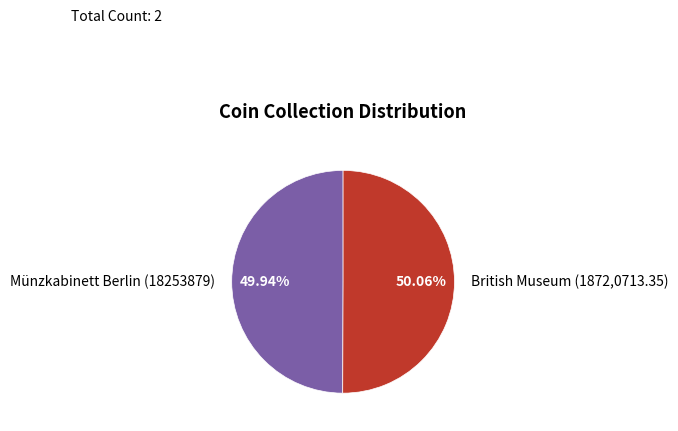

Count the number of slices in the pie.

2